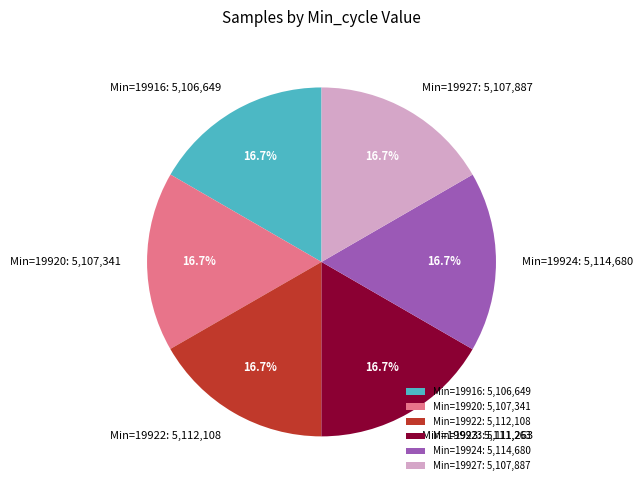

Combined, what portion of the pie is Min=19927: 5,107,887 and Min=19923: 5,111,263?

33.3%